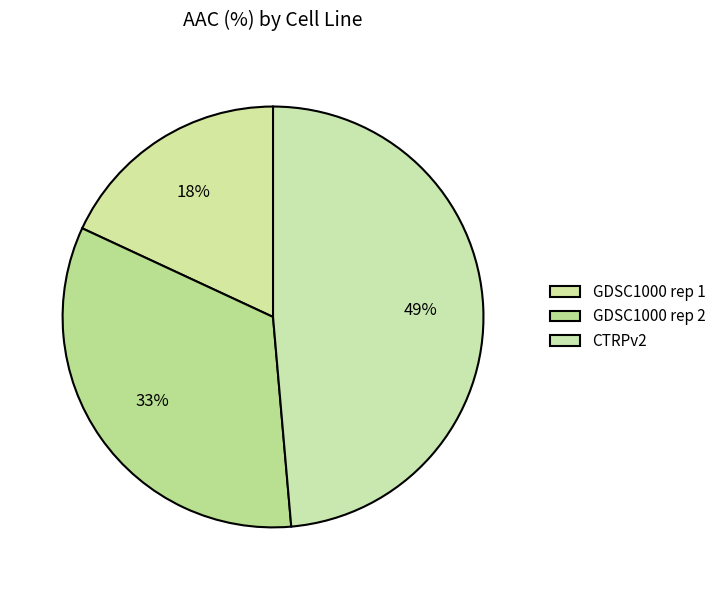

To the nearest percent, what portion does GDSC1000 rep 2 represent?

33%